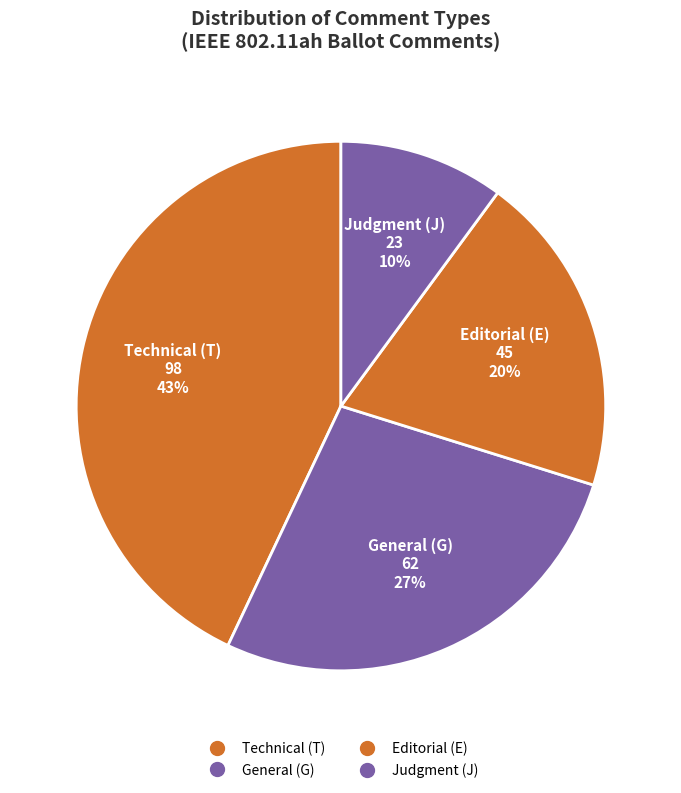

Which category has the biggest portion of the pie?

T